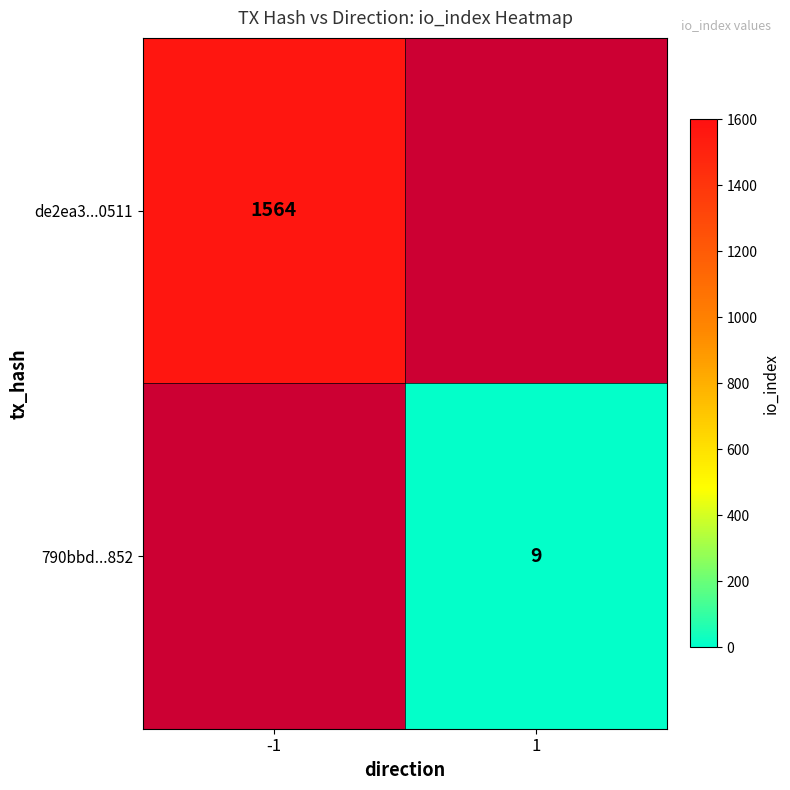

The value of de2ea3...0511 at -1 is 1068. True or false?

False